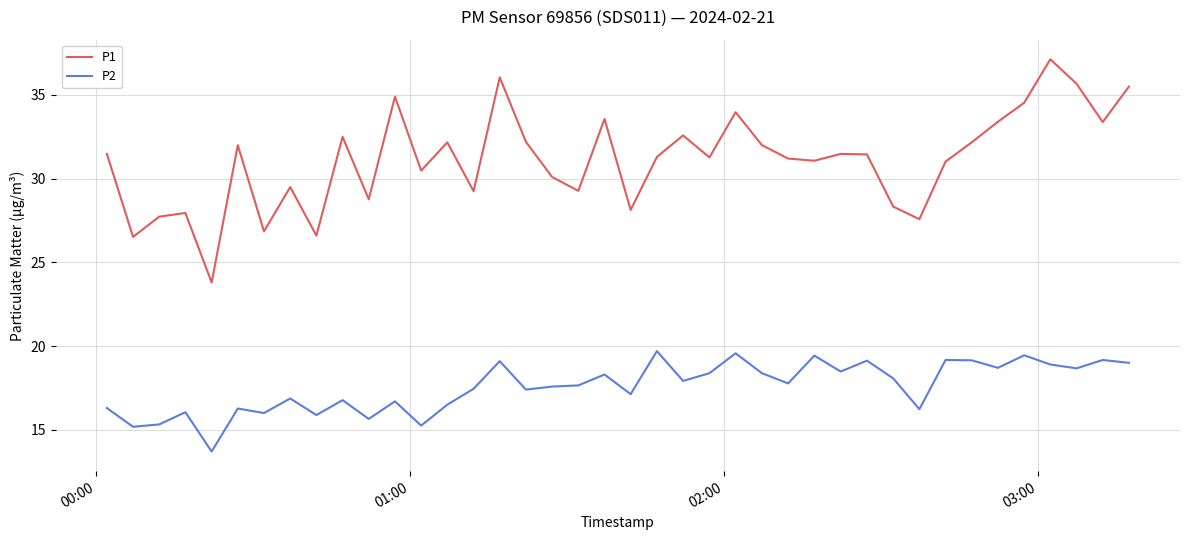

What is the smallest value displayed?

13.7